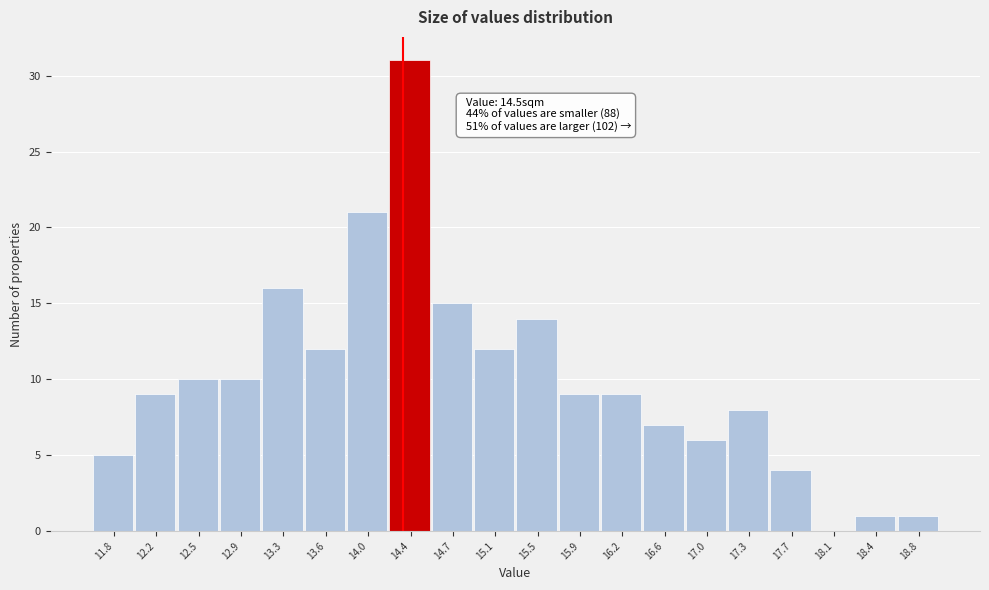

Reading left to right, transcribe all the data shown in this chart.

11.8=5	12.2=9	12.5=10	12.9=10	13.3=16	13.6=12	14.0=21	14.4=31	14.7=15	15.1=12	15.5=14	15.9=9	16.2=9	16.6=7	17.0=6	17.3=8	17.7=4	18.1=0	18.4=1	18.8=1